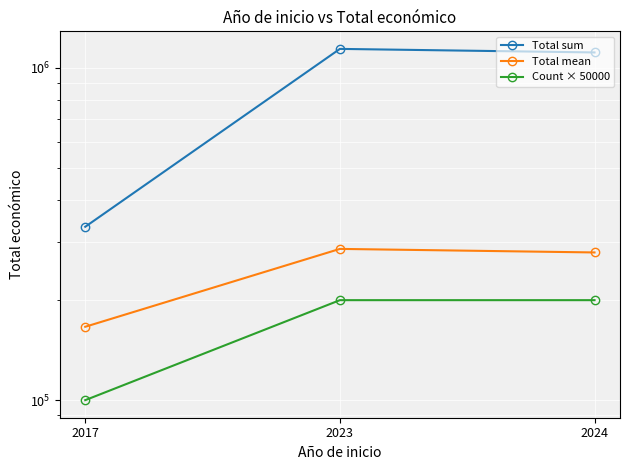

Does the chart display data point markers on the line(s)?

Yes